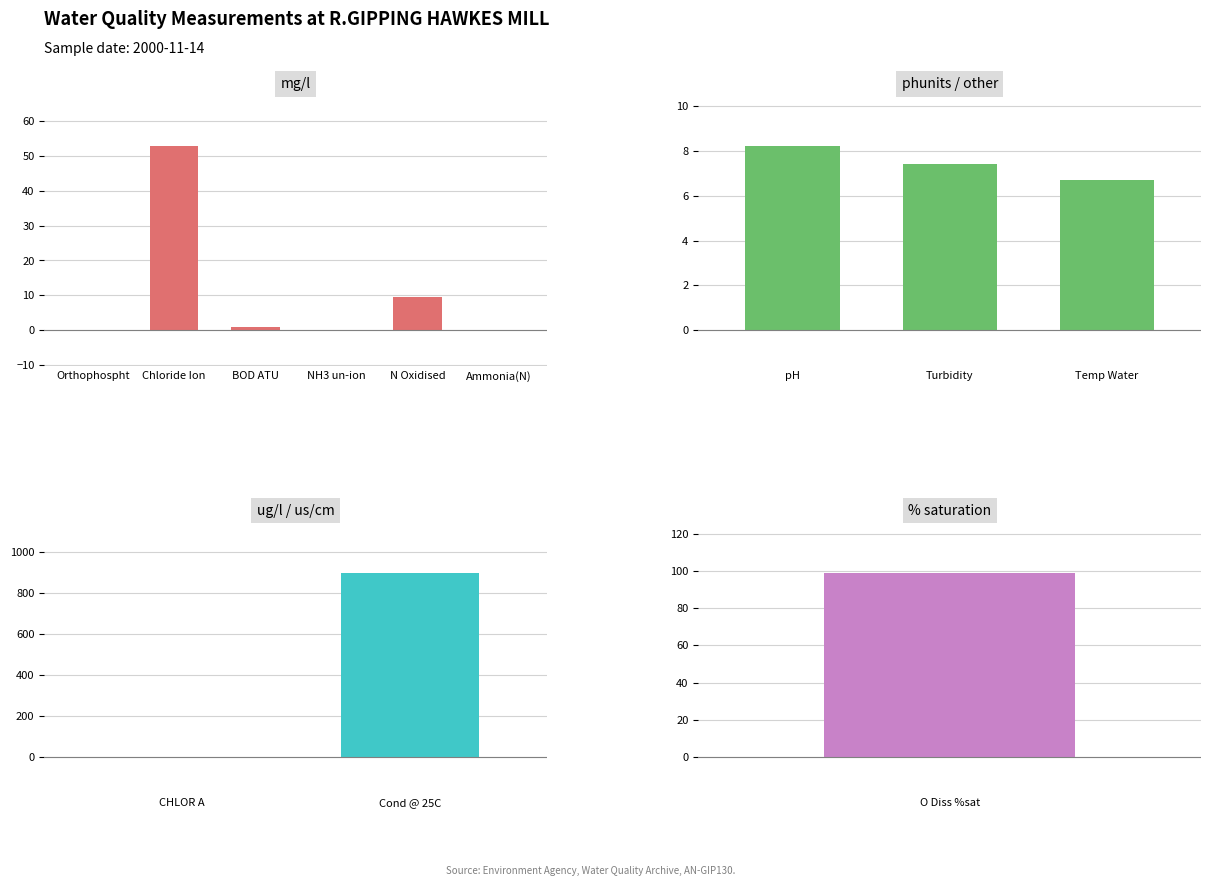

What is the change in value from Ammonia(N) to Cond @ 25C?

+899.9